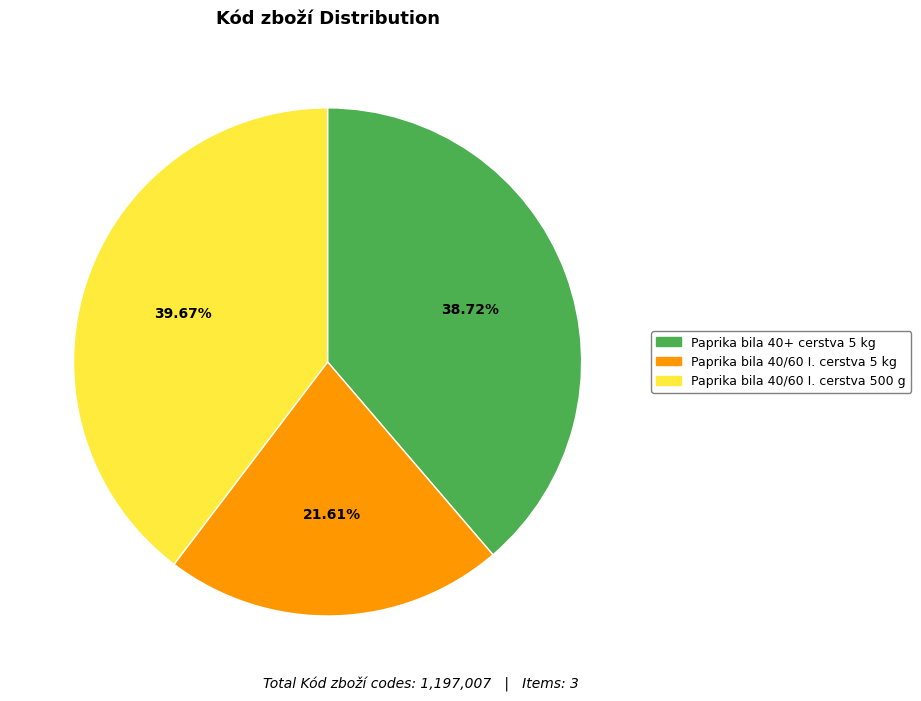

Is there any slice that represents more than half of the pie?

No